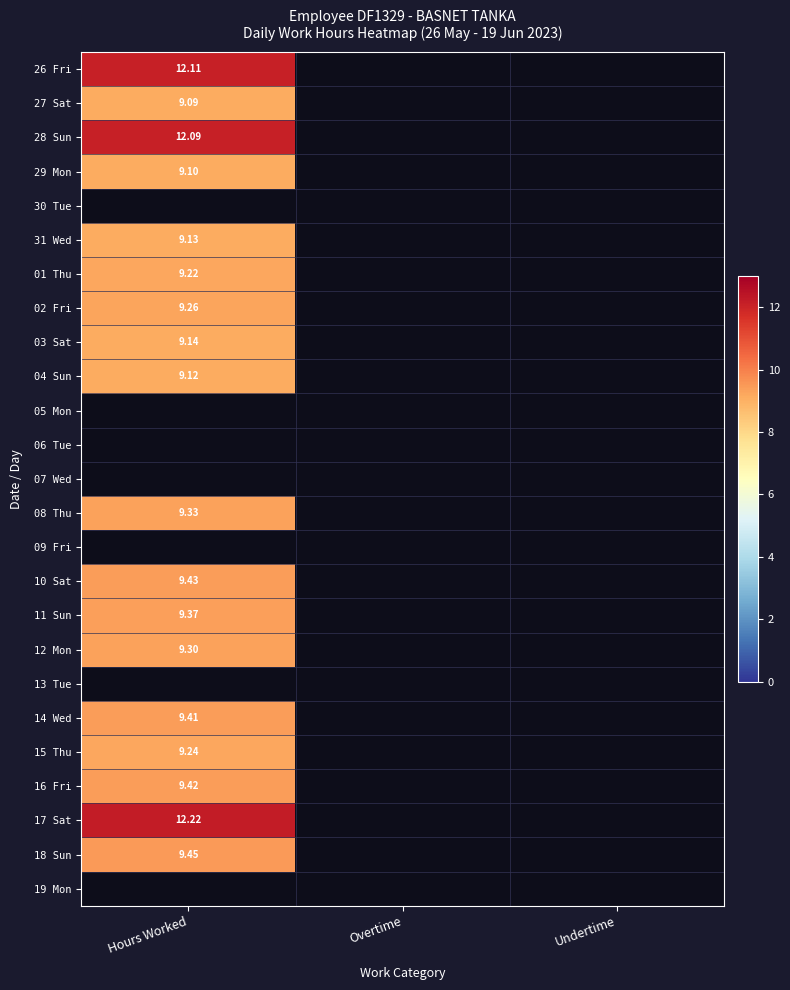

Which category has the lowest value in the 27 Sat series?

Hours Worked